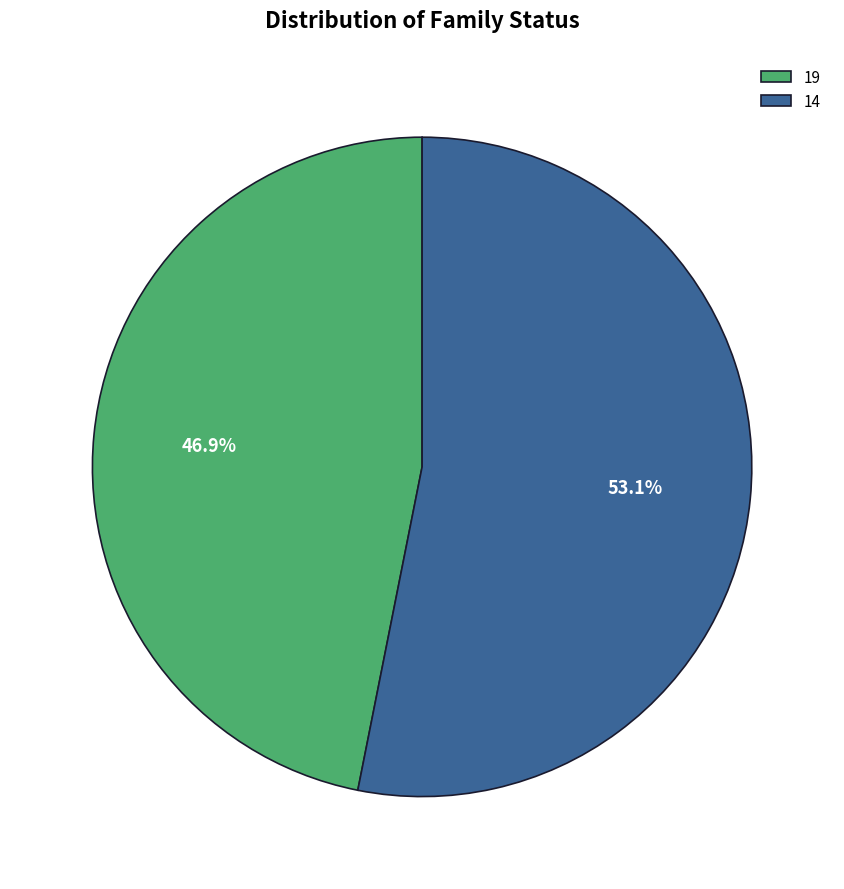

What is the ratio of the value at 19 to the value at 14?

0.9